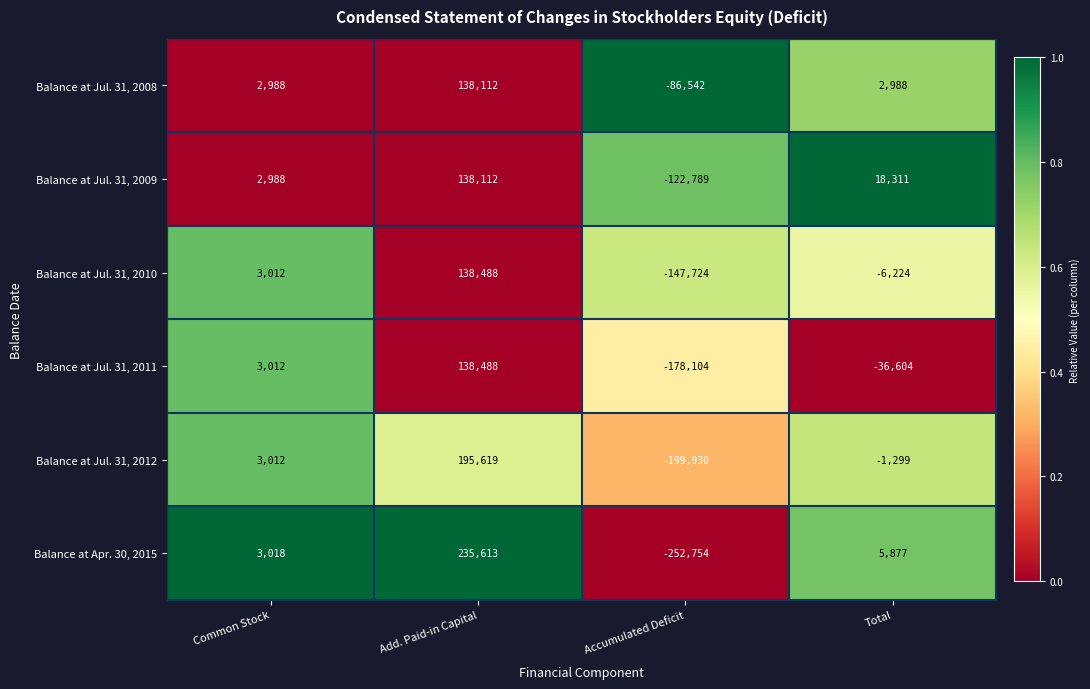

List the labels in order of Balance at Jul. 31, 2009 value, largest first.

Add. Paid-in Capital, Total, Common Stock, Accumulated Deficit